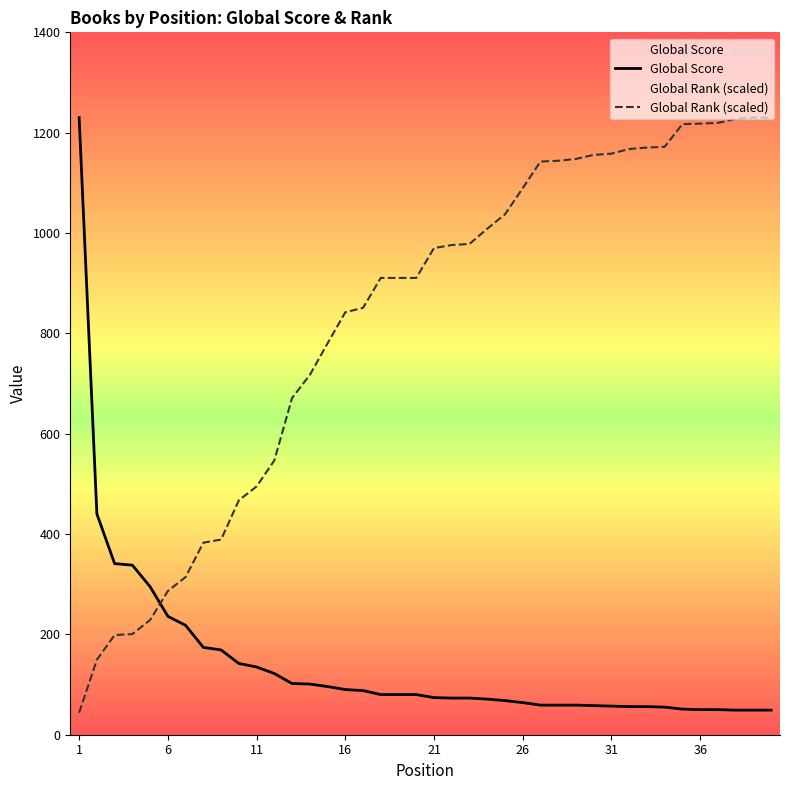

What is the difference between the second highest and minimum values in the Global Rank (scaled) series?

1186.1